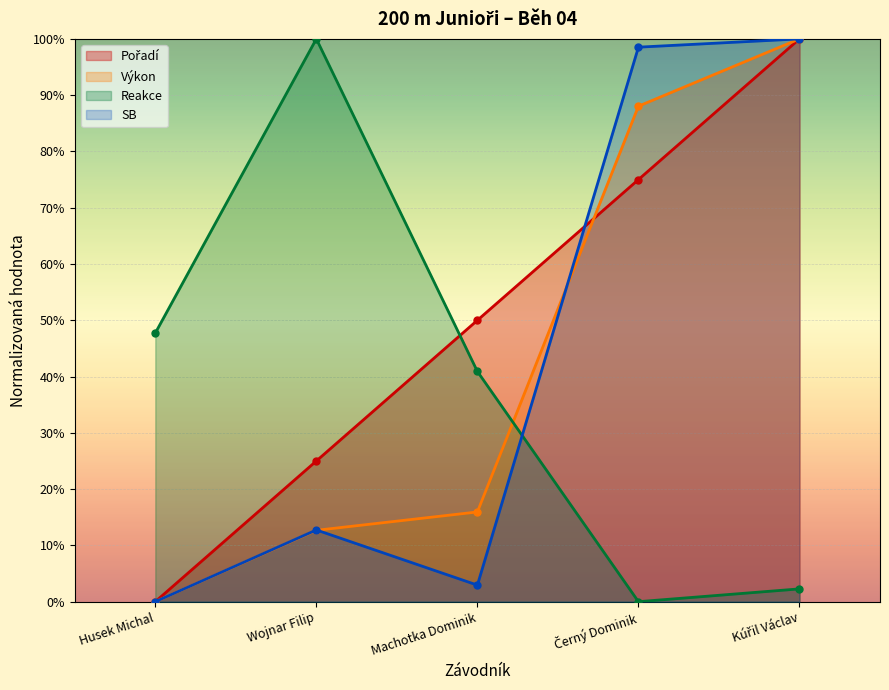

True or false: Pořadí has more than 1 interior local peaks.

False